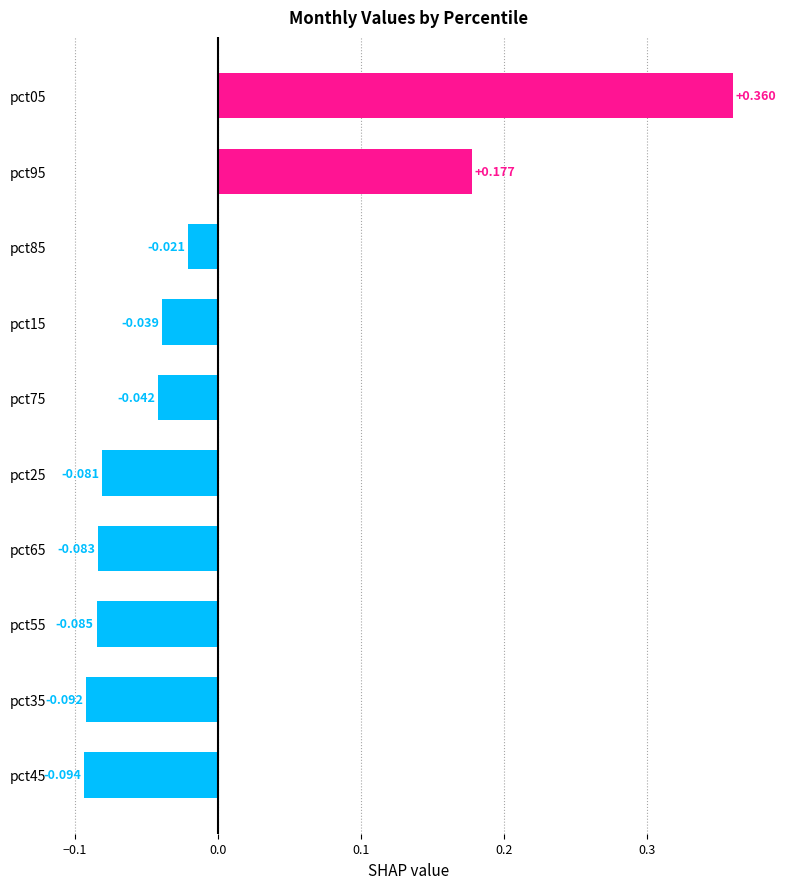

List the labels in order of value, smallest first.

pct45, pct35, pct55, pct65, pct25, pct75, pct15, pct85, pct95, pct05